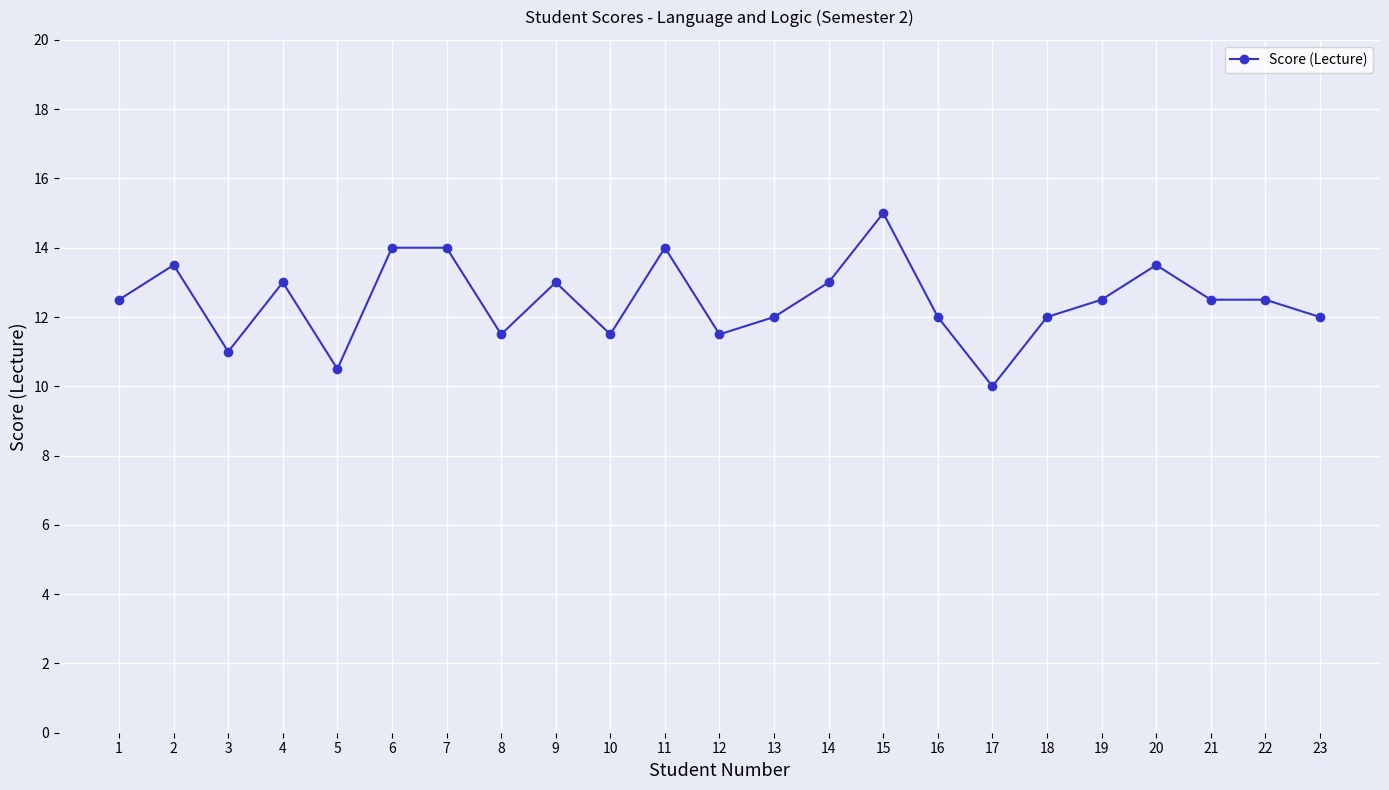

What is the difference between the second highest and minimum values?

4.0